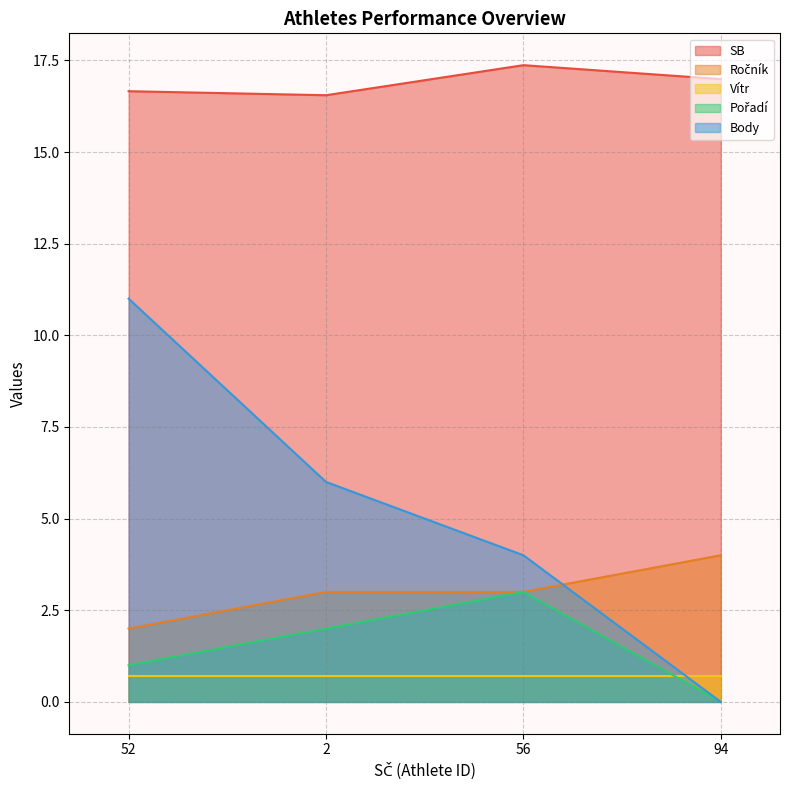

List the labels in order of Ročník value, largest first.

94, 2, 56, 52